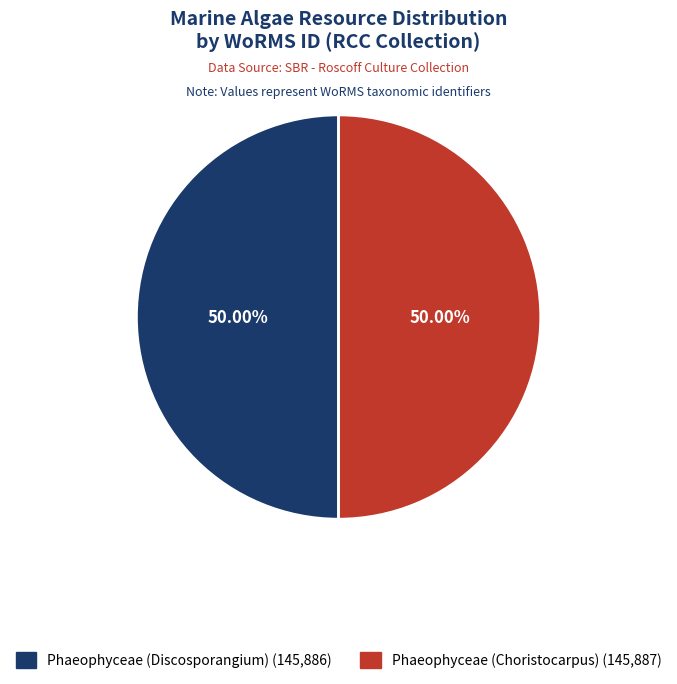

True or false: Phaeophyceae (Discosporangium) accounts for 50% of the total.

True